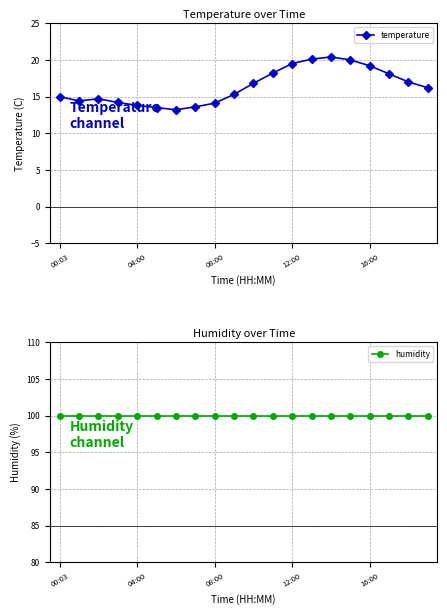

What is the lowest value of the humidity series?

99.9